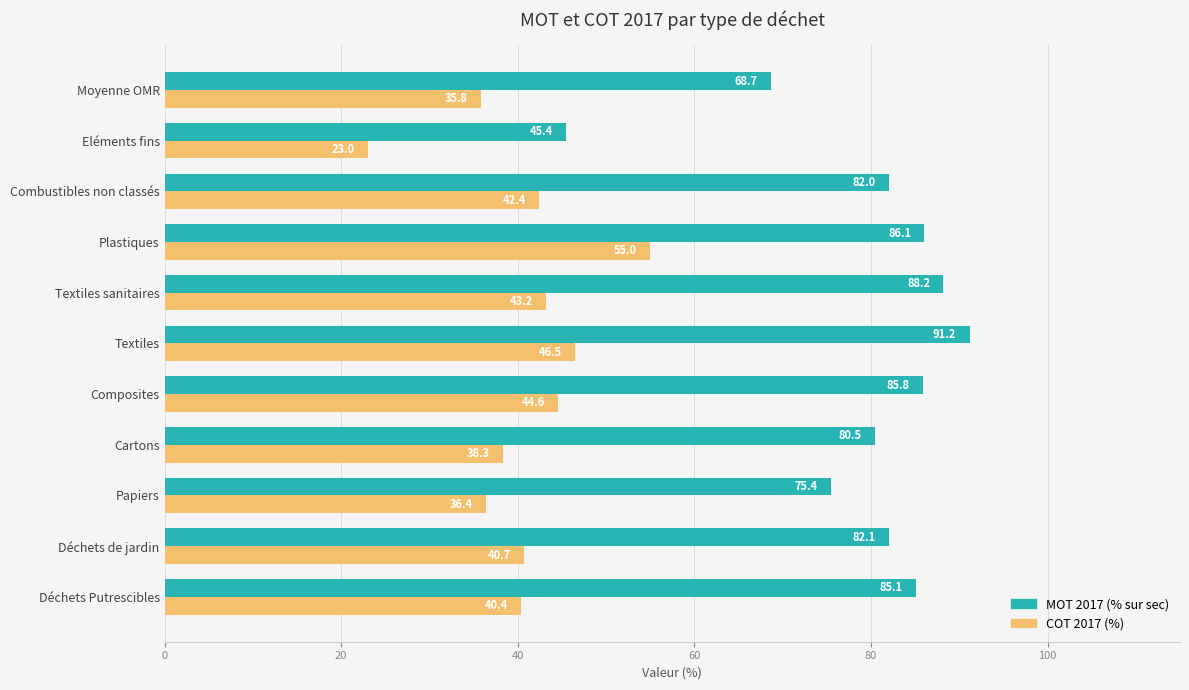

At which category is the sum across all series the highest?

Plastiques